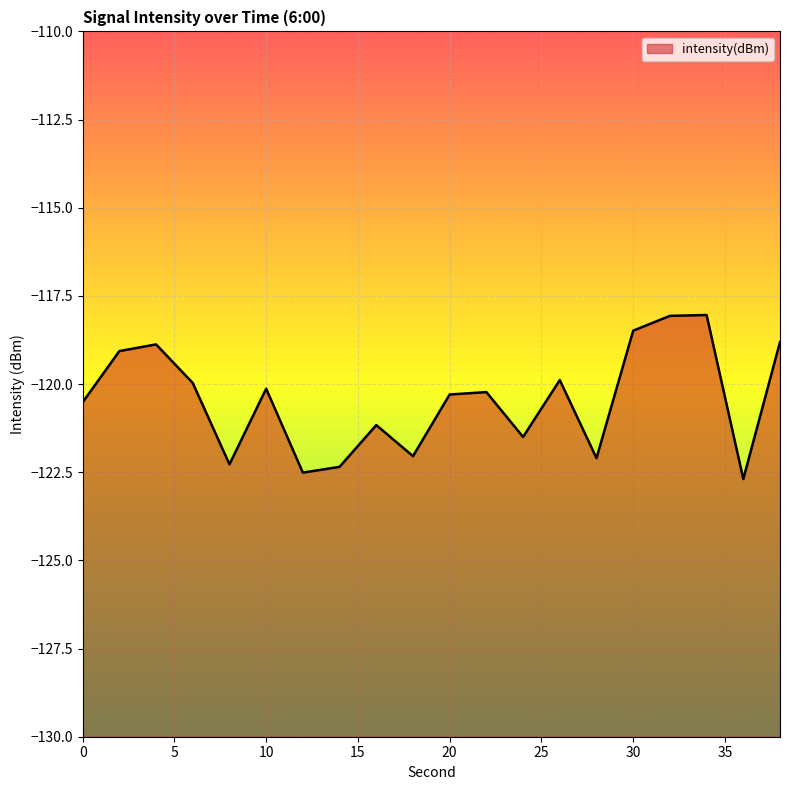

Reading left to right, list all the values displayed in this chart.

0=-120.5	2=-119.1	4=-118.9	6=-120.0	8=-122.3	10=-120.1	12=-122.5	14=-122.3	16=-121.2	18=-122.0	20=-120.3	22=-120.2	24=-121.5	26=-119.9	28=-122.1	30=-118.5	32=-118.1	34=-118.0	36=-122.7	38=-118.8